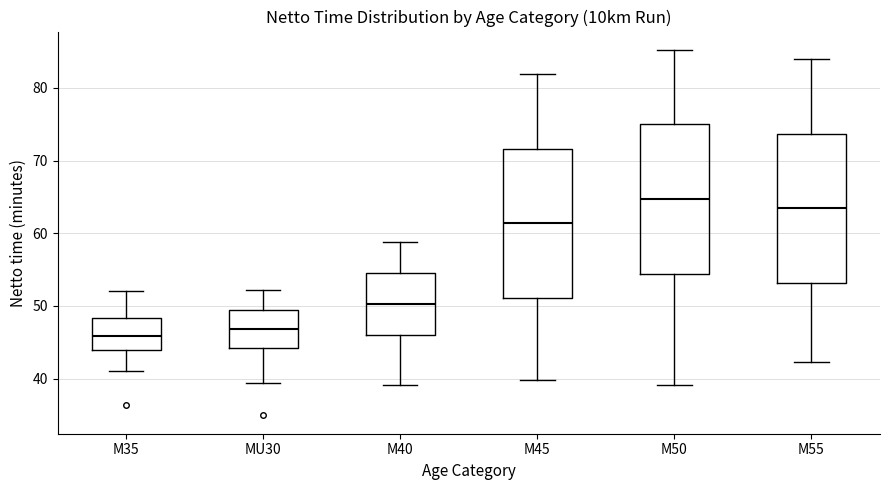

Which box has the highest median line?

M50